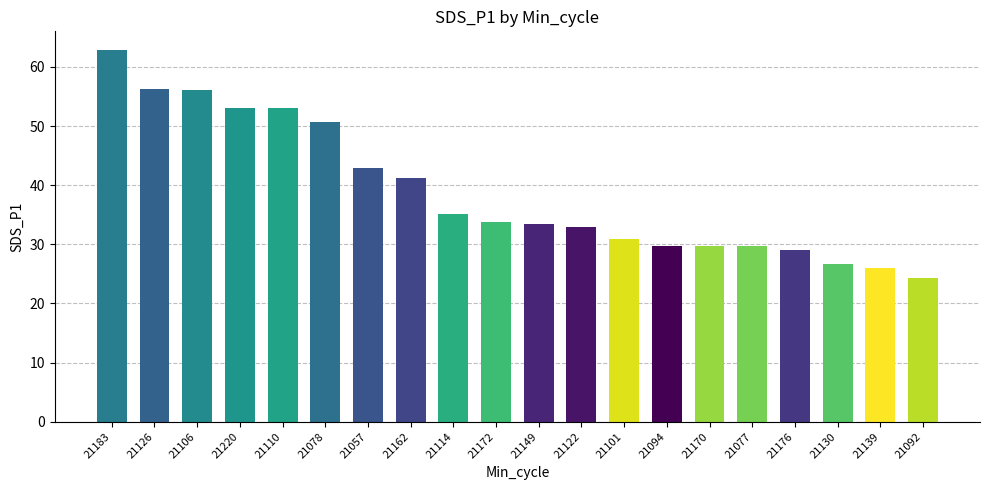

Which label corresponds to the largest value in the chart?

21183